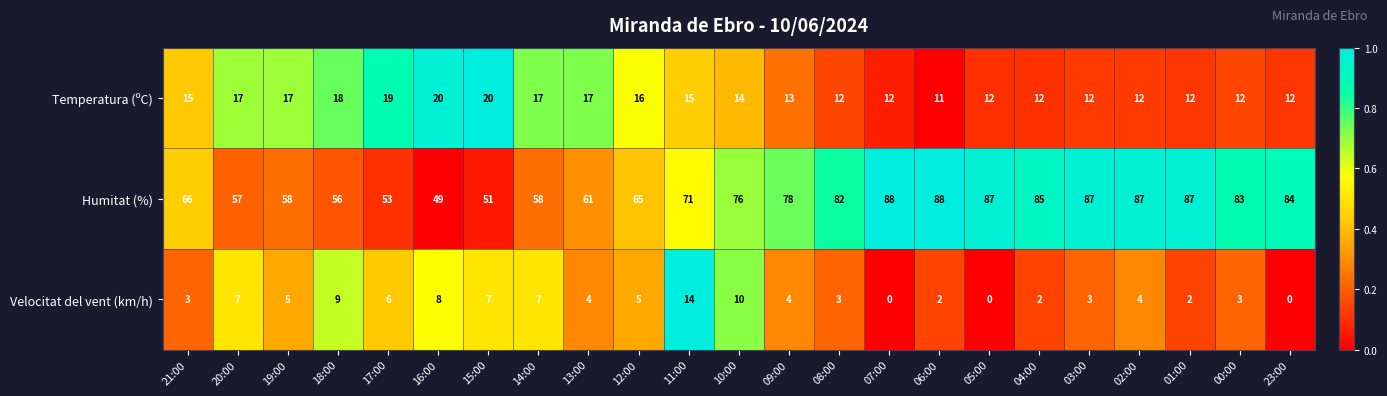

At which label does Velocitat del vent (km/h) first exceed 4?

20:00